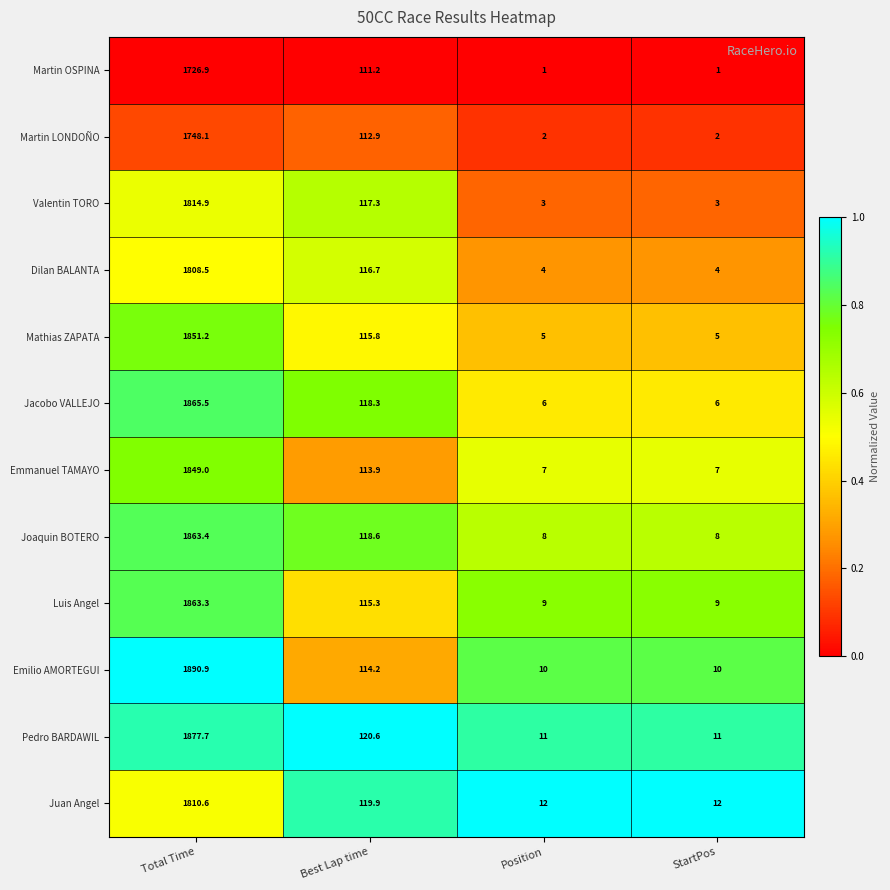

Which series has the widest spread of values?

Emilio AMORTEGUI